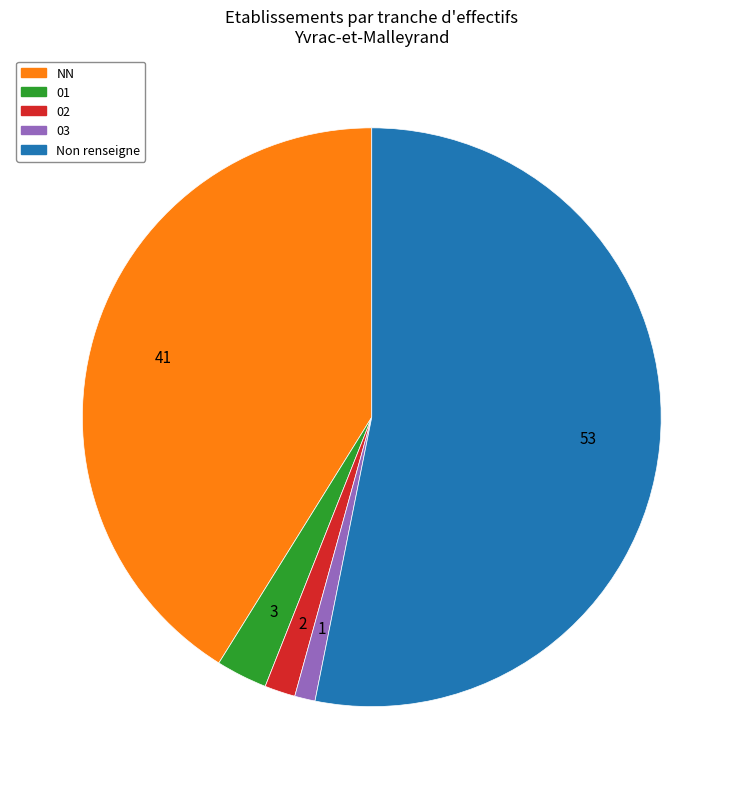

Is there any slice that represents more than half of the pie?

Yes